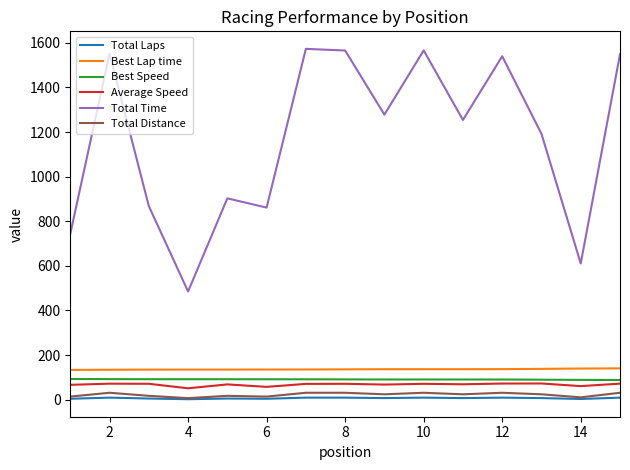

Which series has the widest spread of values?

Total Time